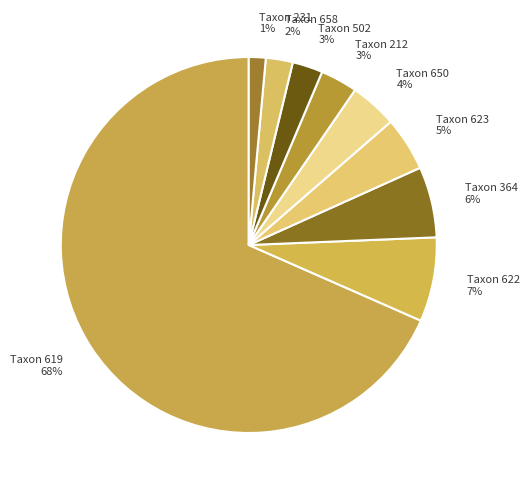

Do Taxon 658 and Taxon 231 together represent more than half of the pie?

No